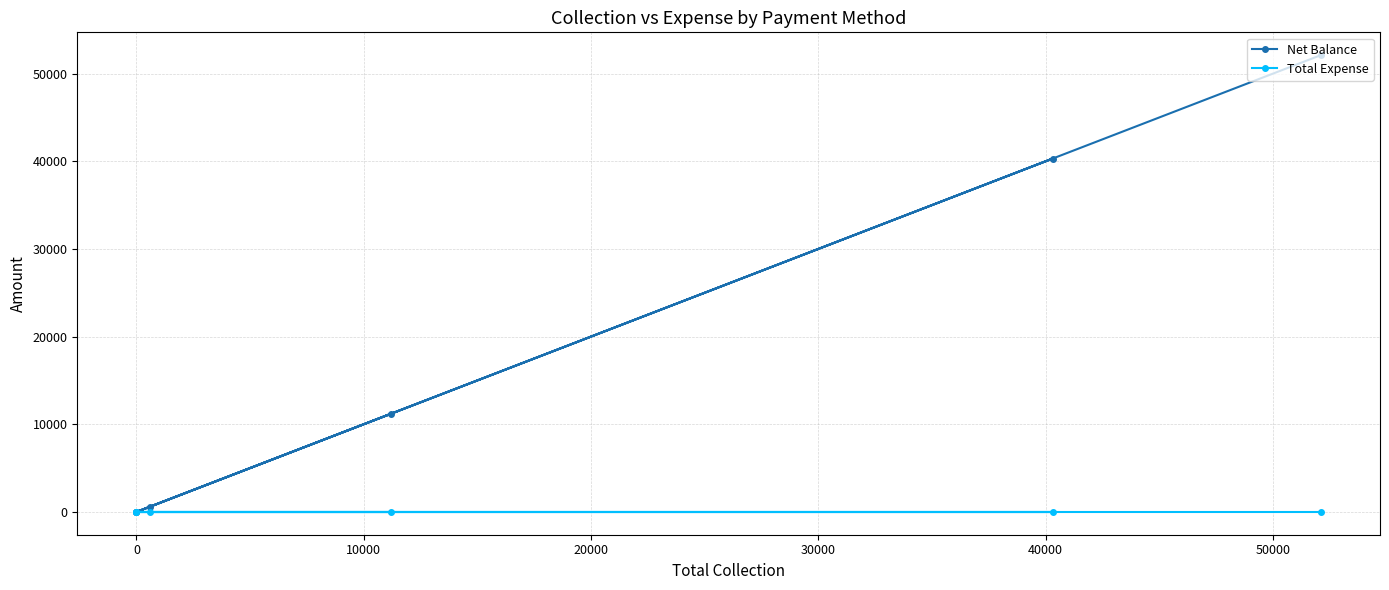

What is the greatest value displayed?

52110